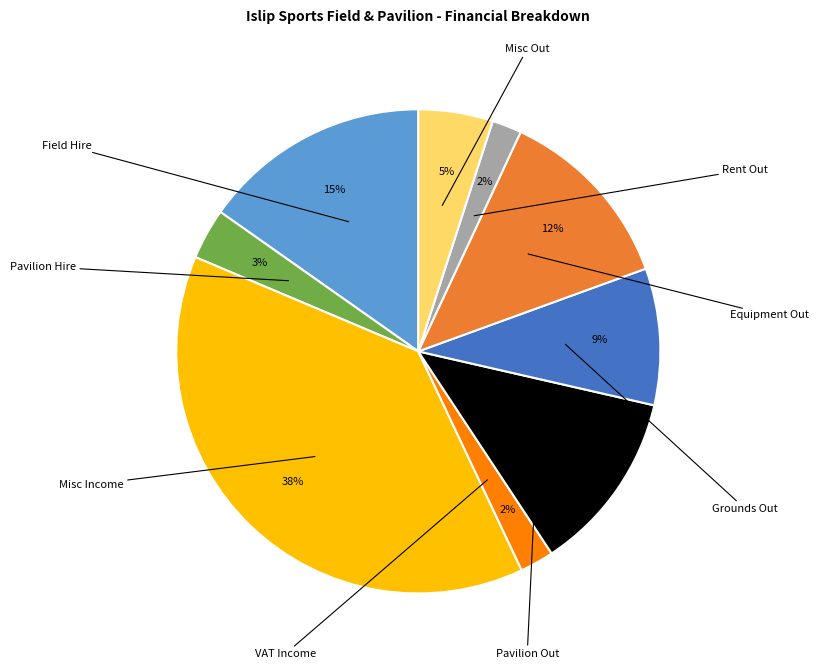

Is there a majority slice in this chart?

No